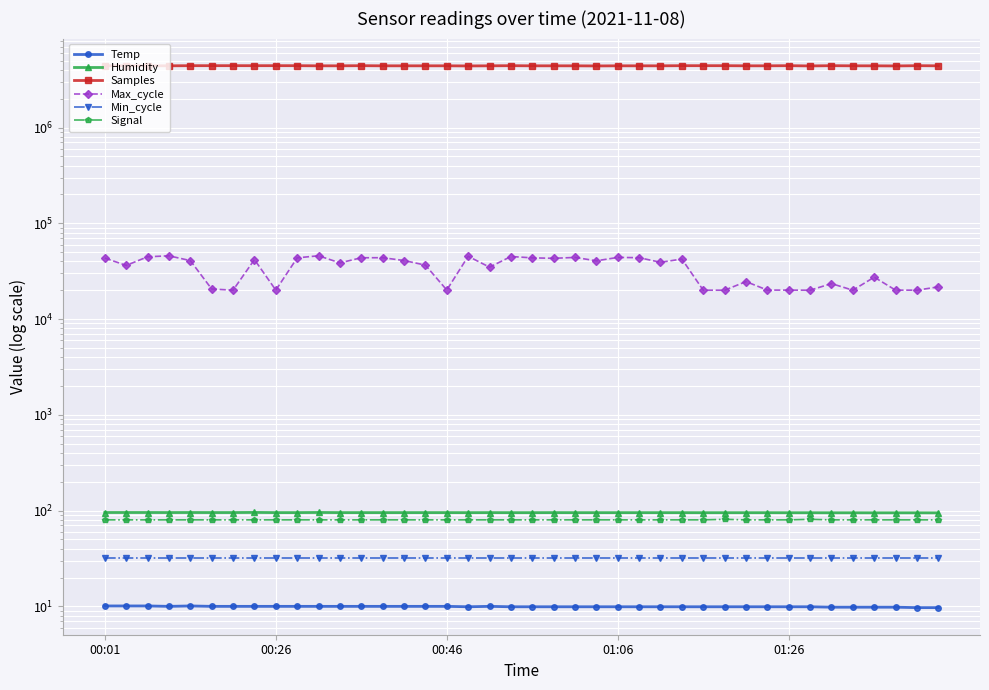

What is the sum of all Signal values?

3202.0